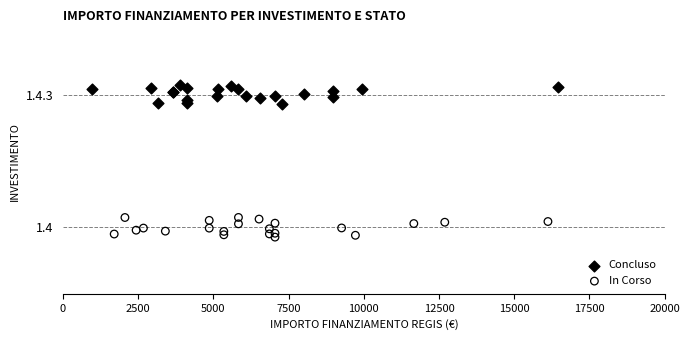

Which series reaches the minimum Y coordinate?

In Corso